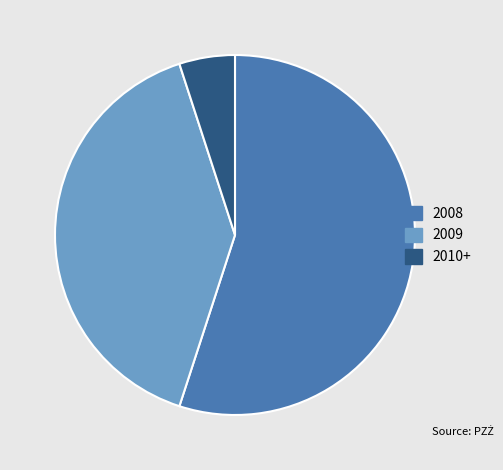

Does any single category account for the majority?

Yes